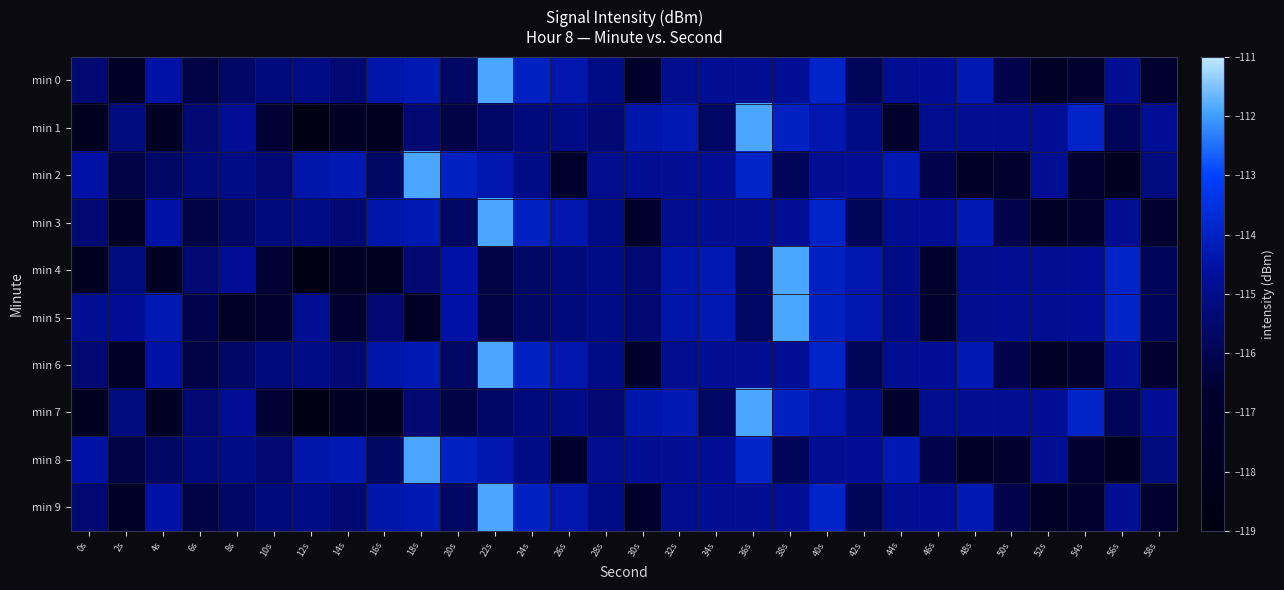

What is the maximum value shown in the chart?

-111.9